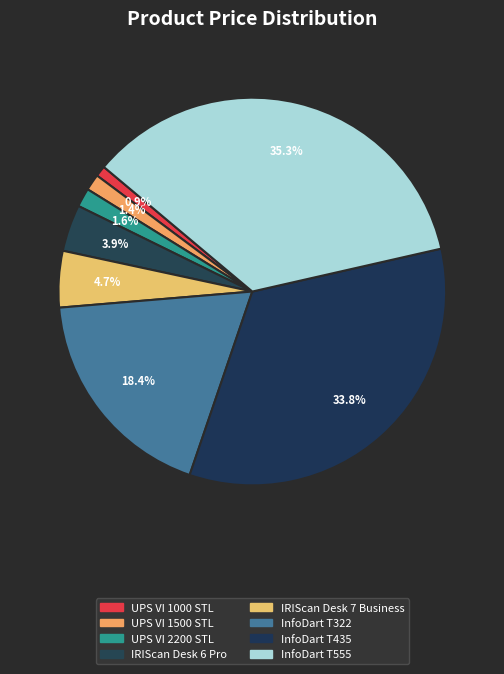

The IRIScan Desk 6 Pro slice represents 4% of the pie. True or false?

True